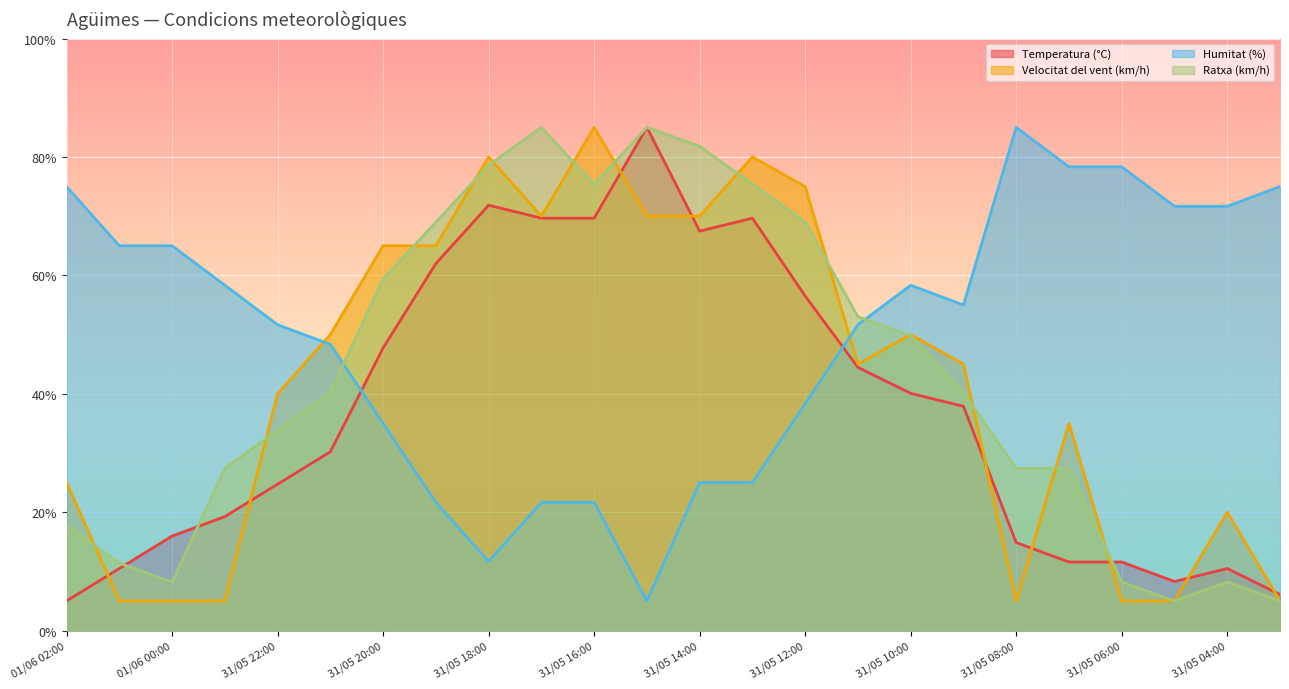

At which label is Ratxa (km/h) closest to 44?

31/05 21:00